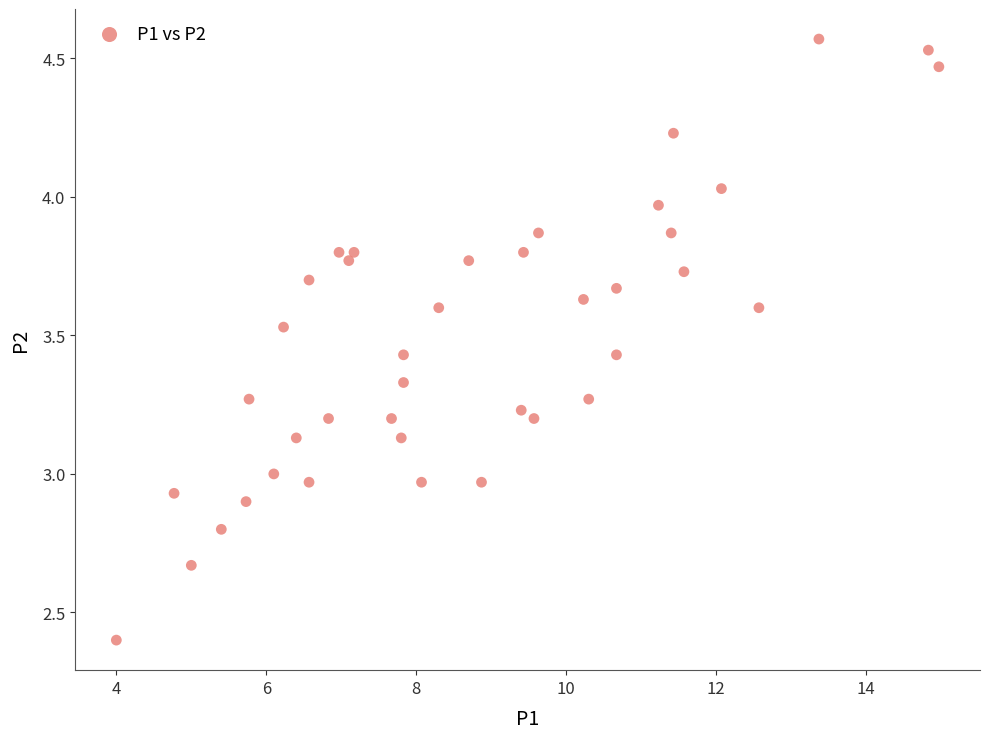

What is the range of Y values (max minus min)?

2.2